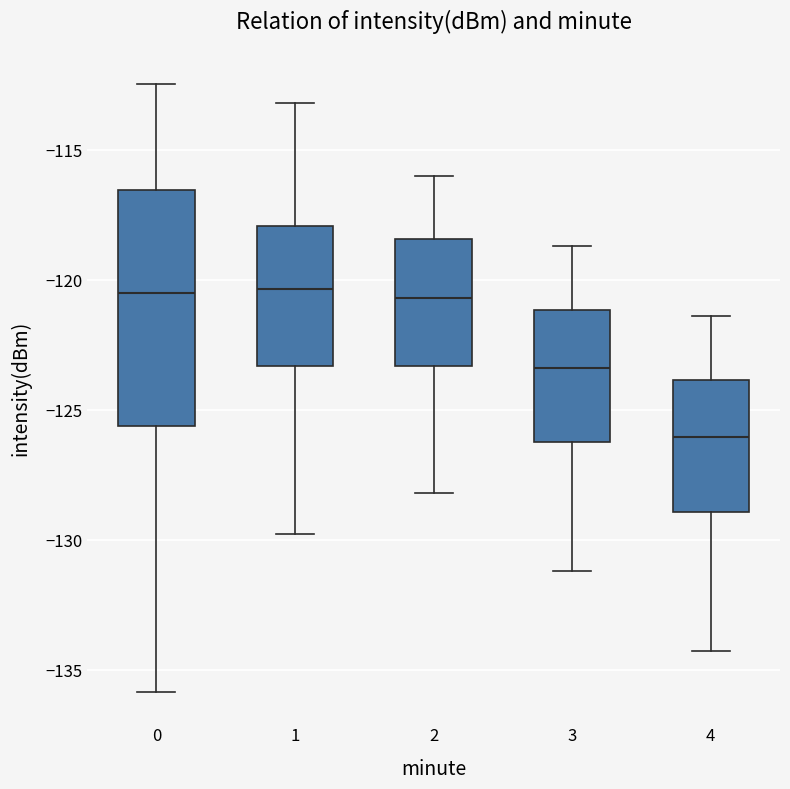

Where is the lower edge of the box at x = 0 on the y-axis? The values are not printed on the chart, so give them approximately, as read against the axis.

-125.5